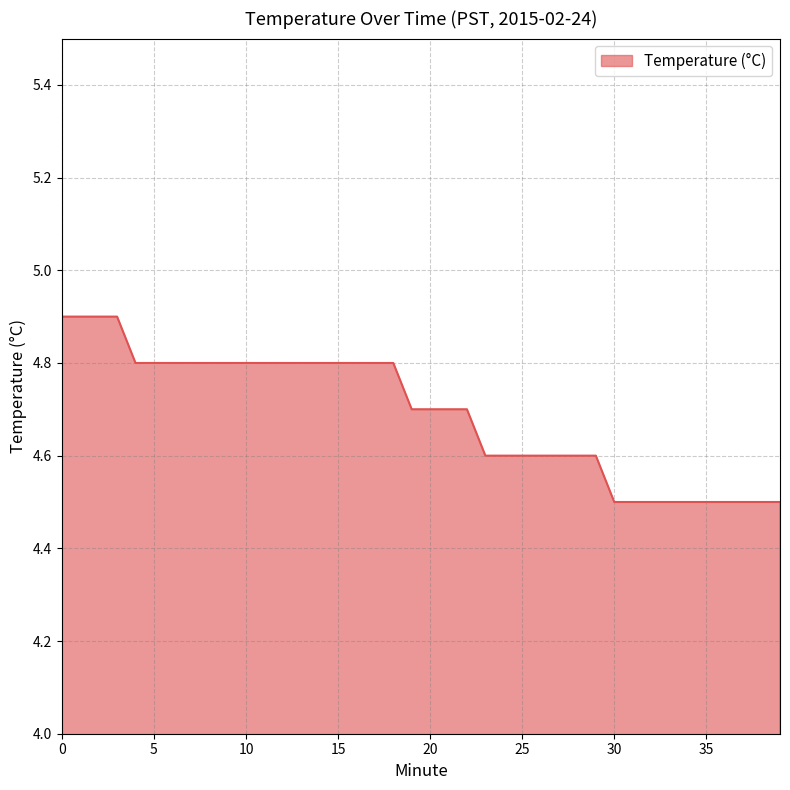

What is the average value?

4.7